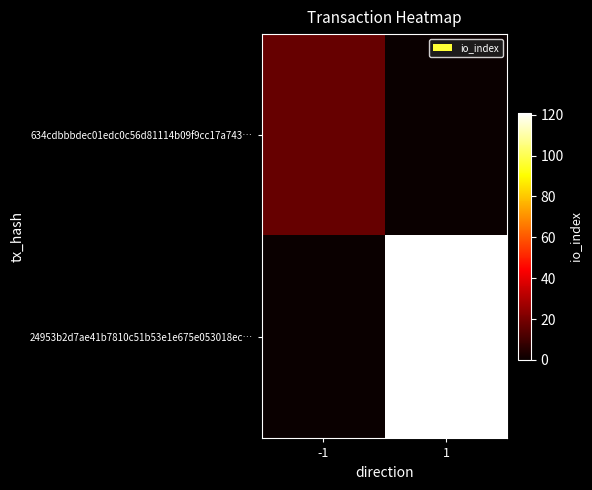

What is the spread (max minus min) of values at -1?

17